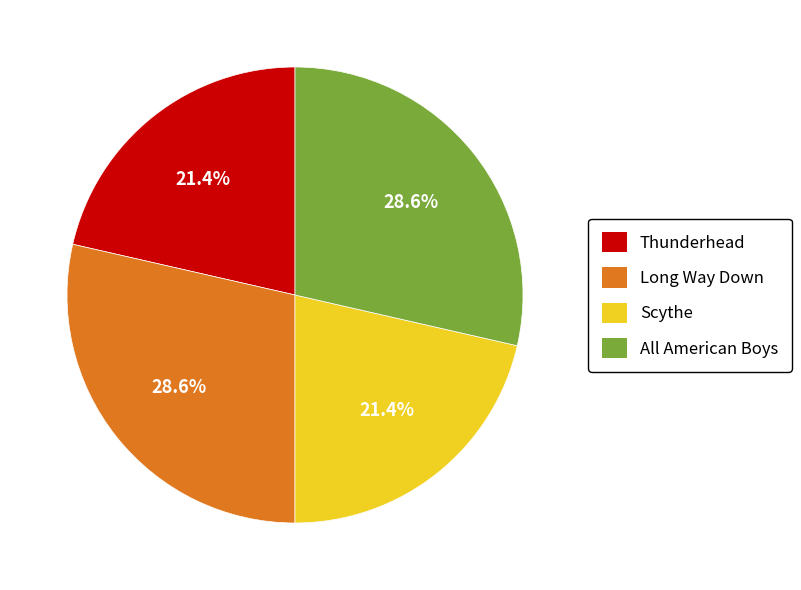

What is the ratio of the value at All American Boys to the value at Scythe?

1.3